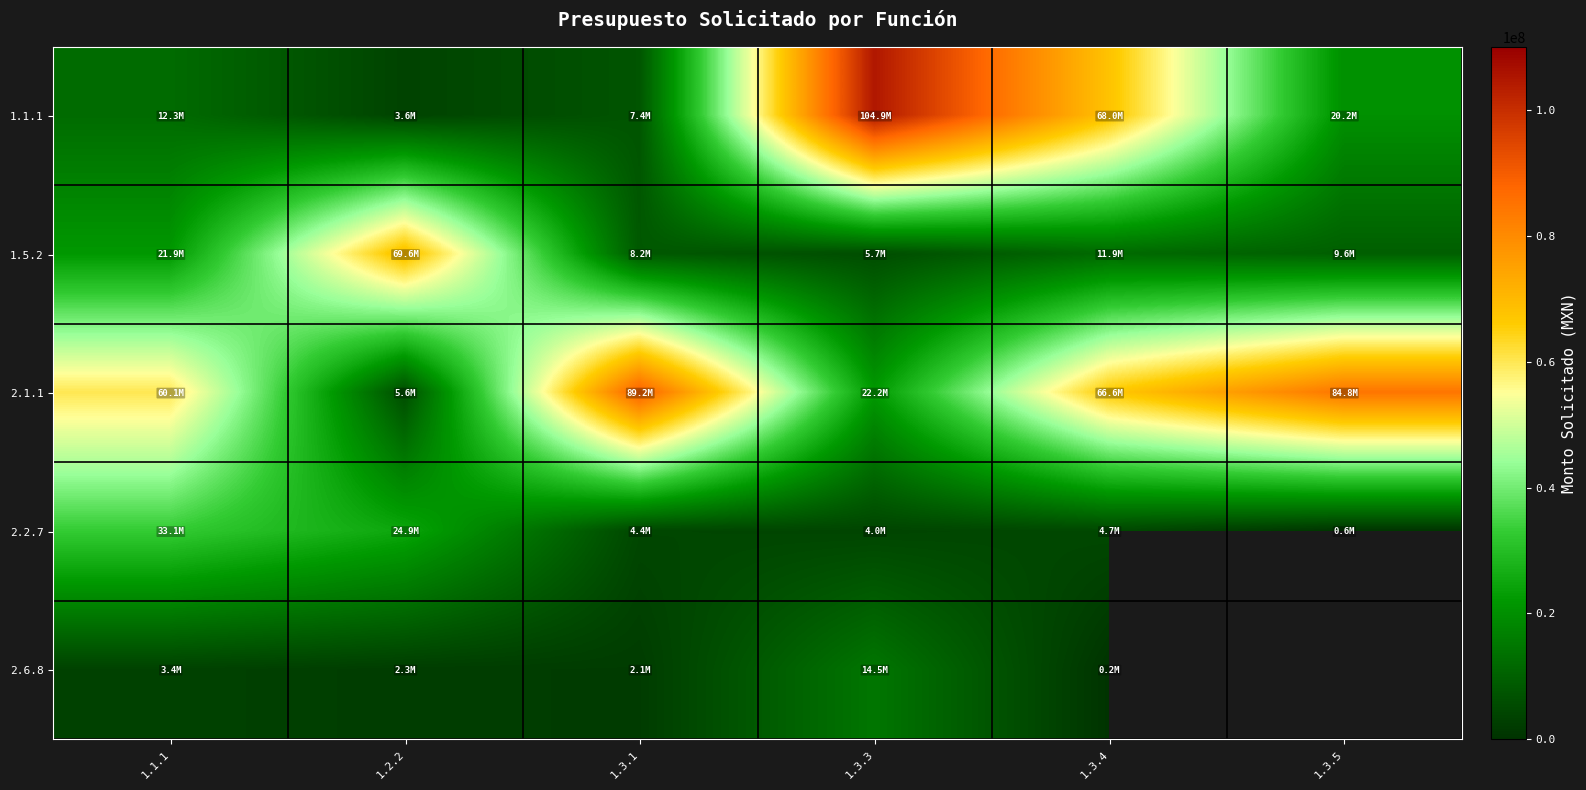

Which has a higher value, 1.3.4 or 1.3.1?

1.3.4